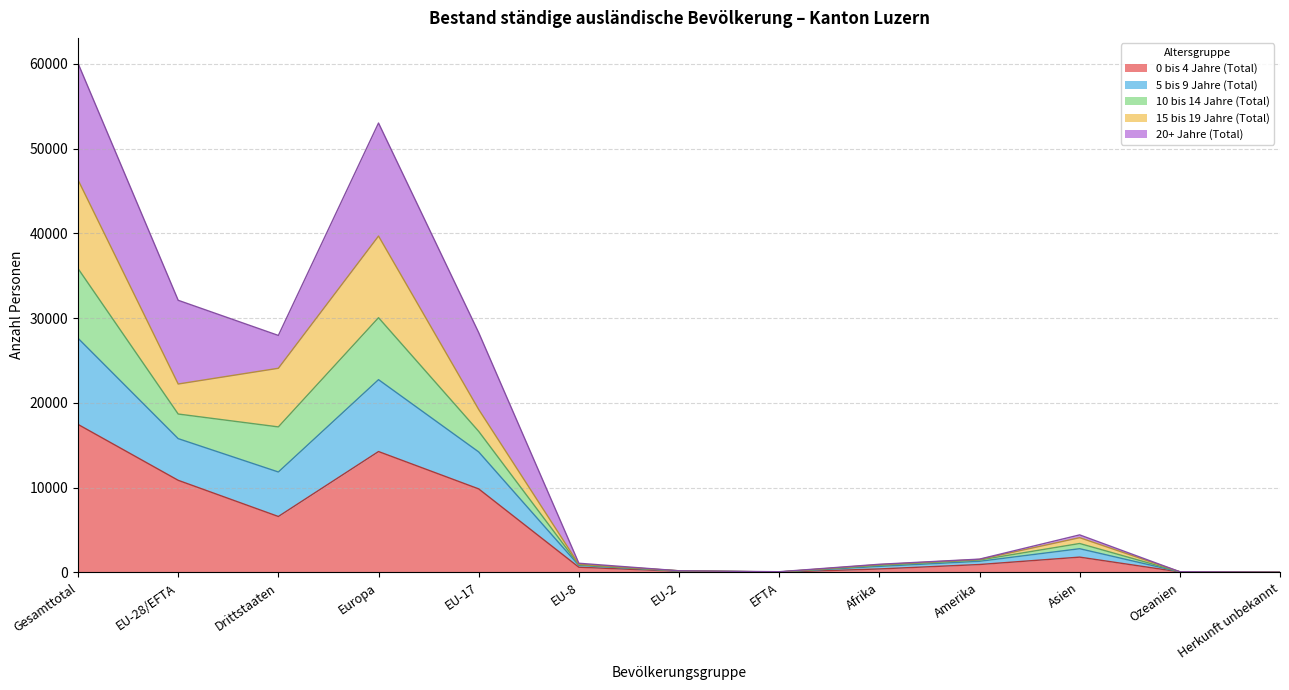

What are all the series names shown in the legend?

0 bis 4 Jahre (Total), 5 bis 9 Jahre (Total), 10 bis 14 Jahre (Total), 15 bis 19 Jahre (Total), 20+ Jahre (Total)